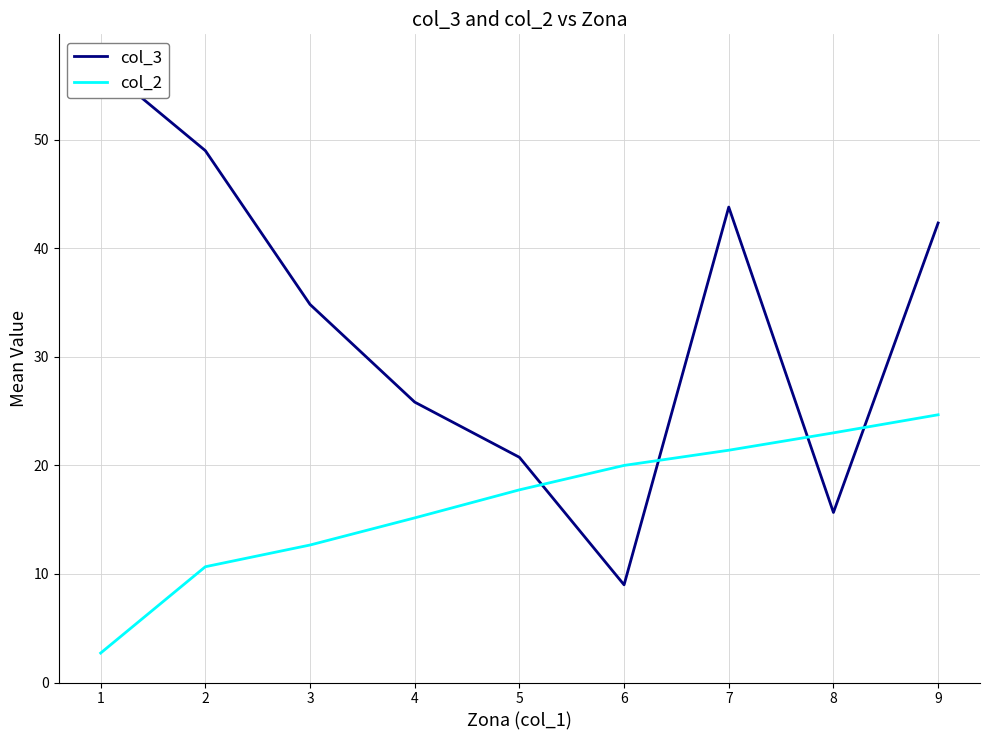

What is the spread (max minus min) of values at 6?

11.0